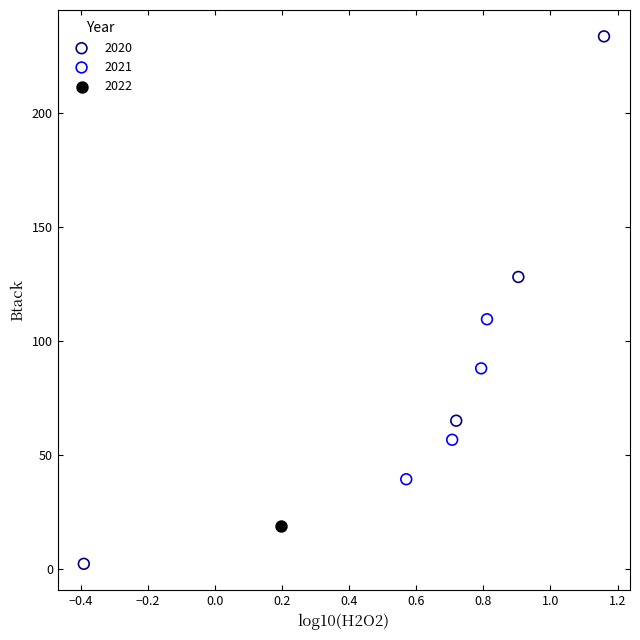

What are all the series names shown in the legend?

2020, 2021, 2022